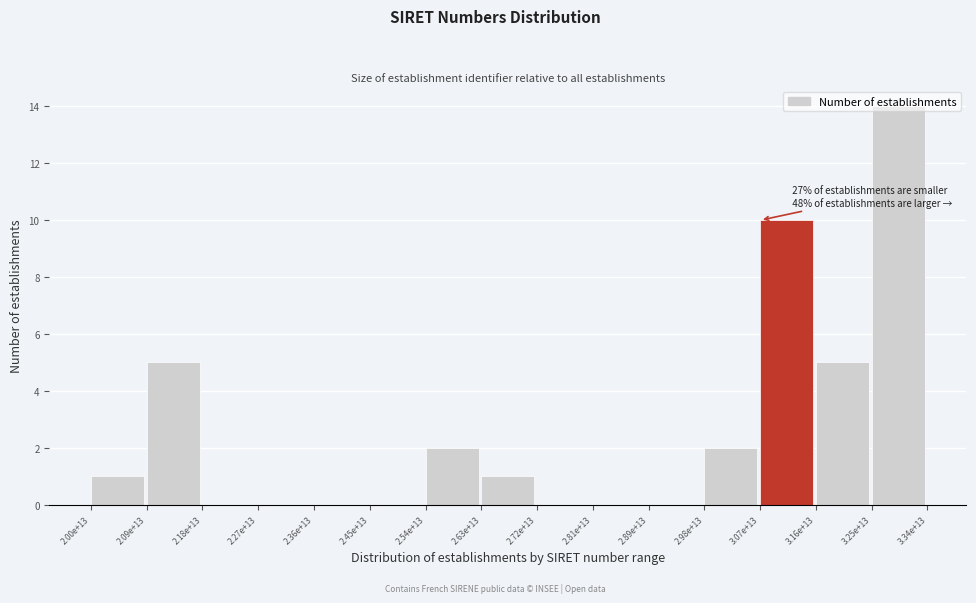

What is the change in value from 2.63e+13 to 3.07e+13?

+9